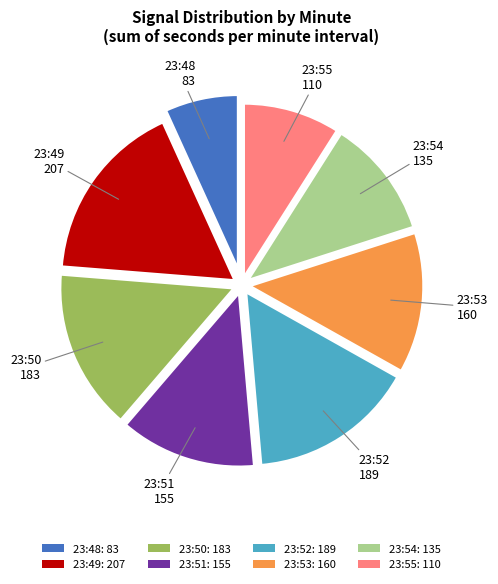

How many segments does this pie chart have?

8